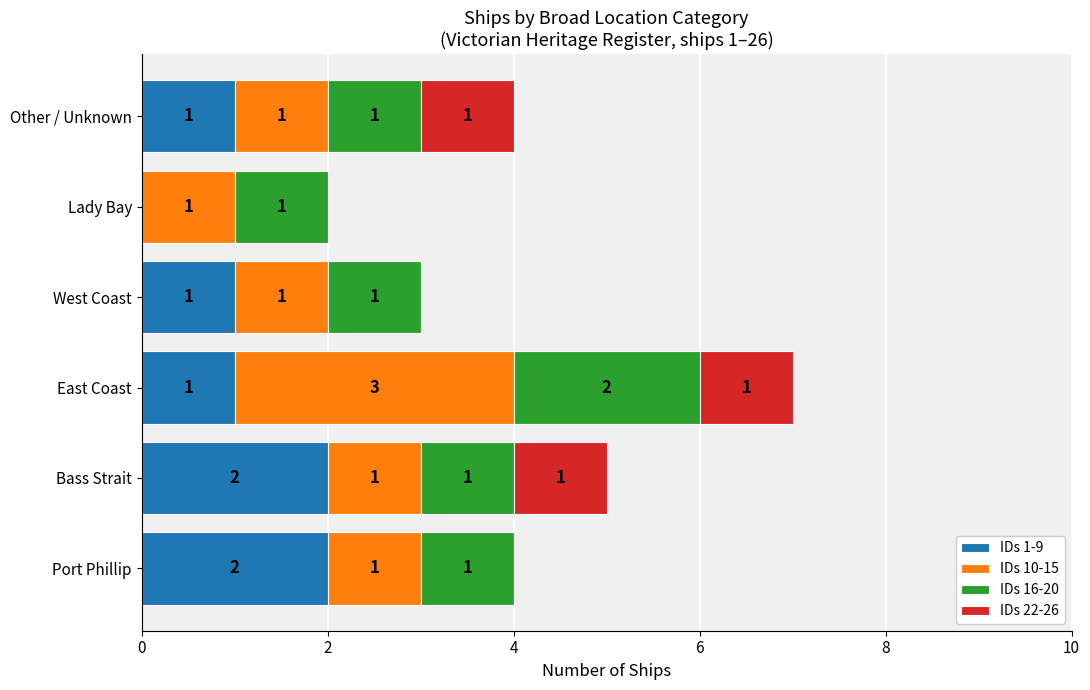

Is it true that IDs 1-9 equals 1 at Other / Unknown?

True